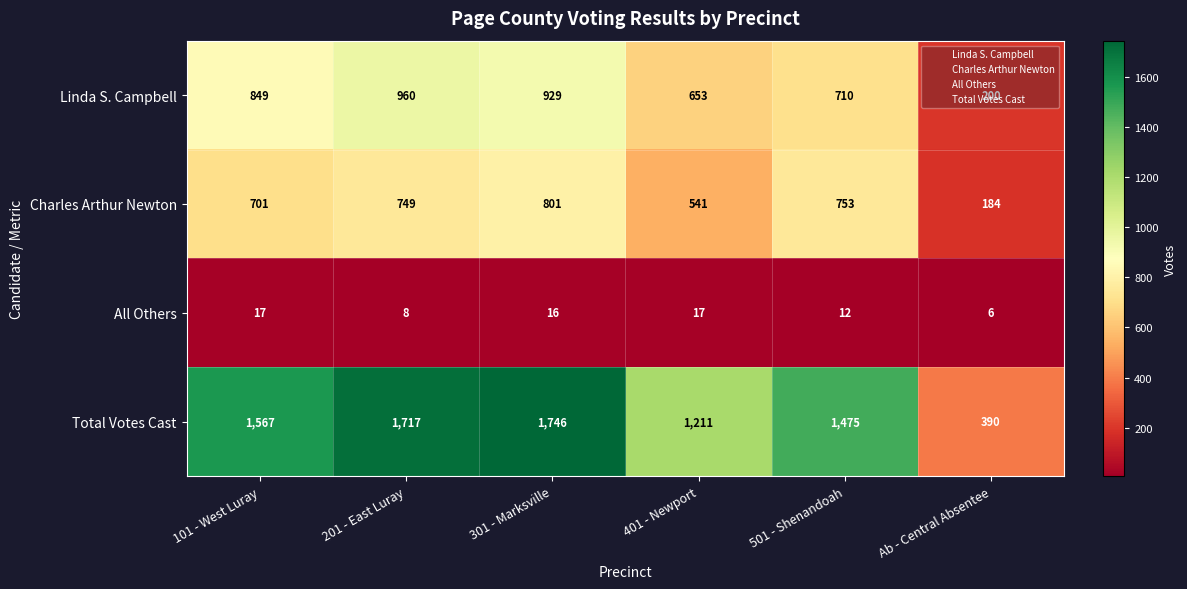

What is the difference between the Total Votes Cast values at 201 - East Luray and 101 - West Luray?

150